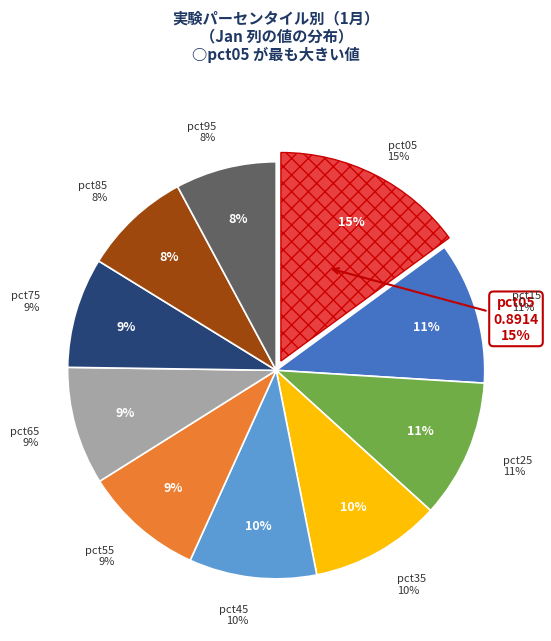

To the nearest percent, what is the average slice percentage?

10%